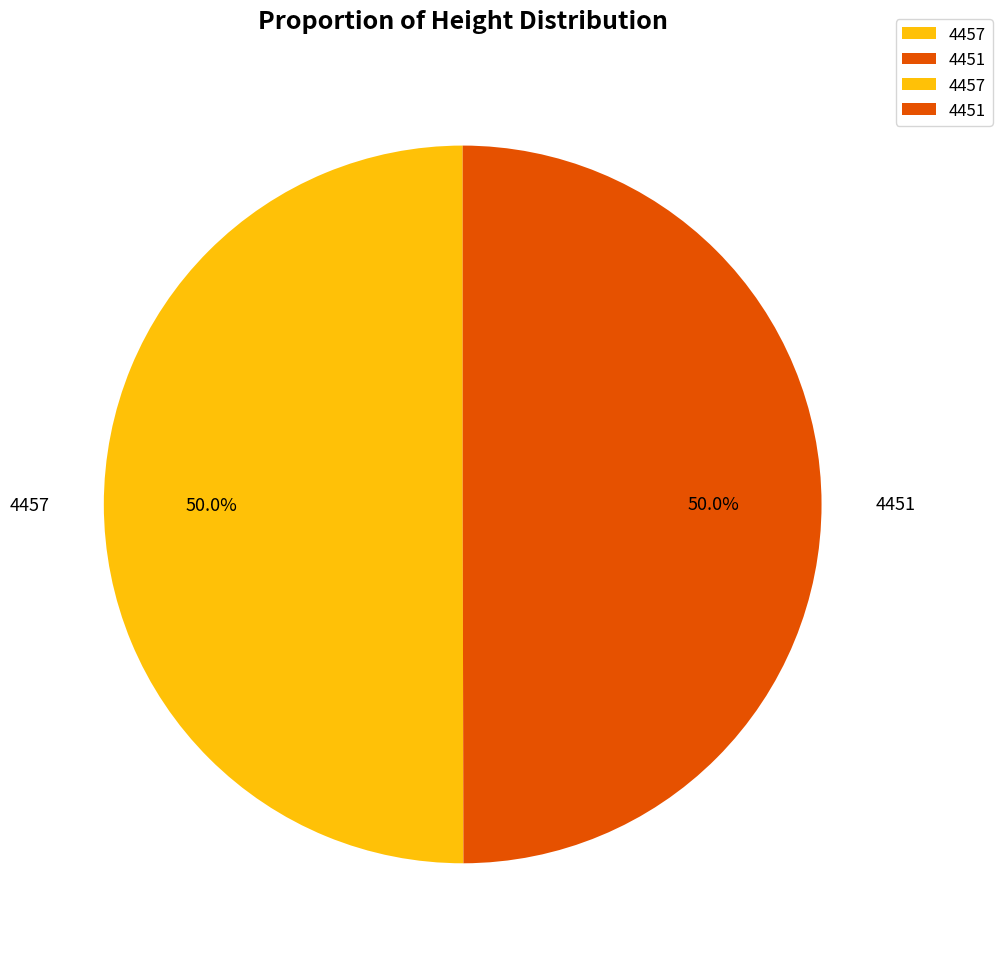

Approximately how many times larger is the value at 4451 compared to 4457?

1.0